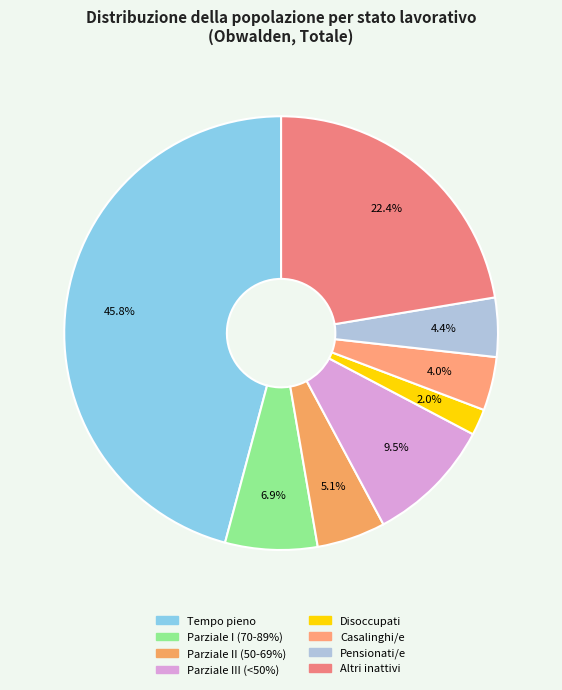

How many segments does this pie chart have?

8